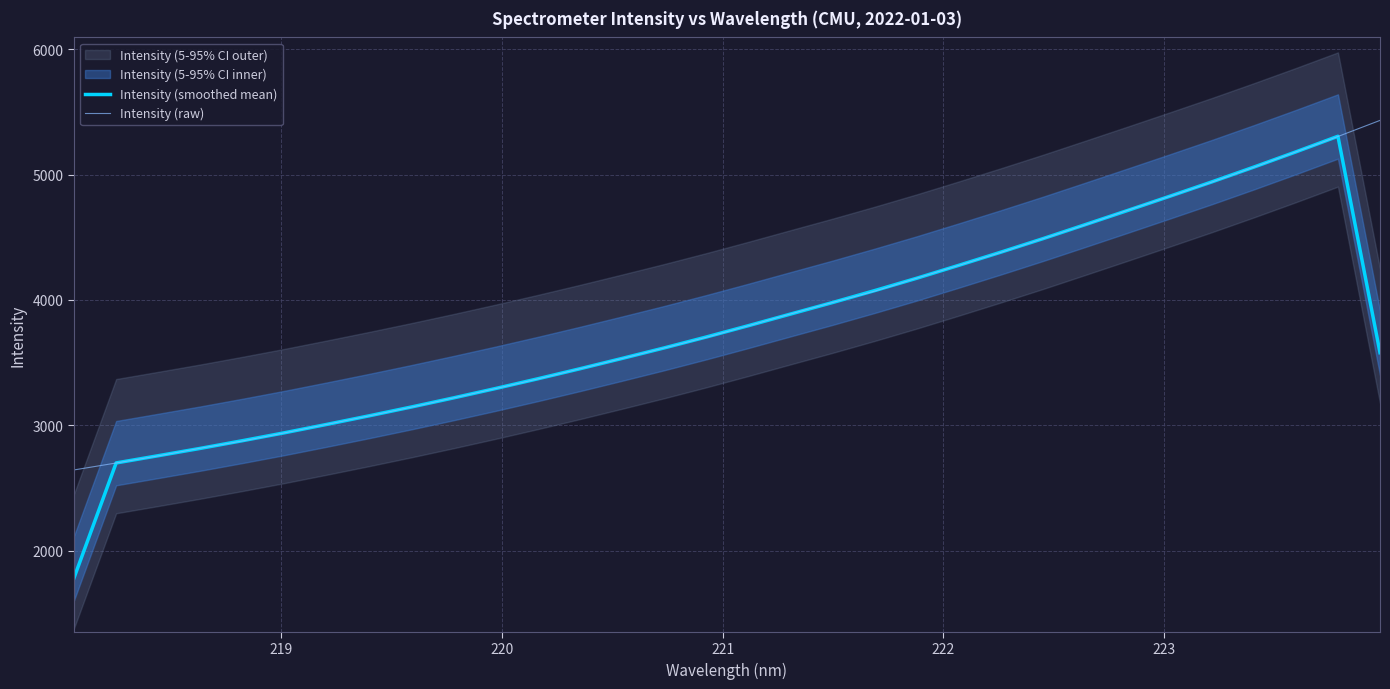

What is the minimum value for Intensity (raw)?

2643.2